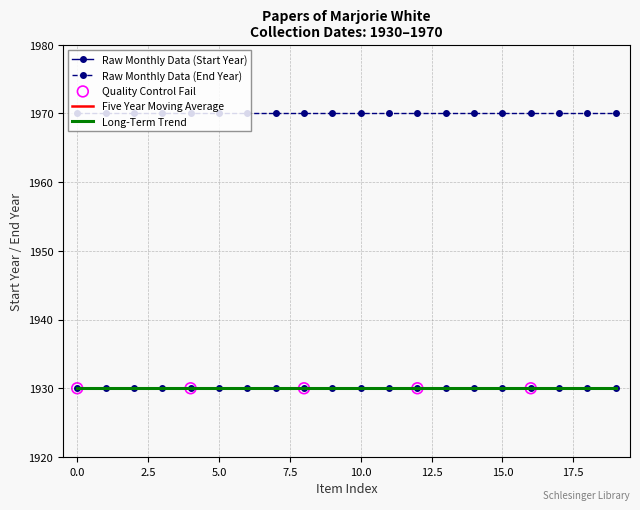

Which series has the largest total across all categories?

End Year